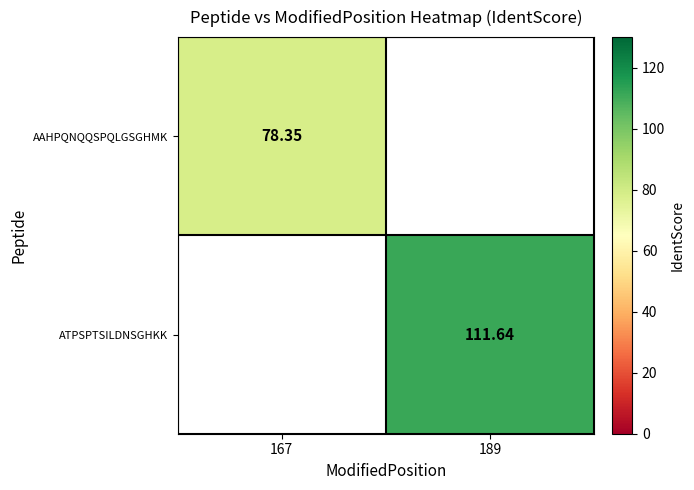

Read the ATPSPTSILDNSGHKK value at 189.

111.6